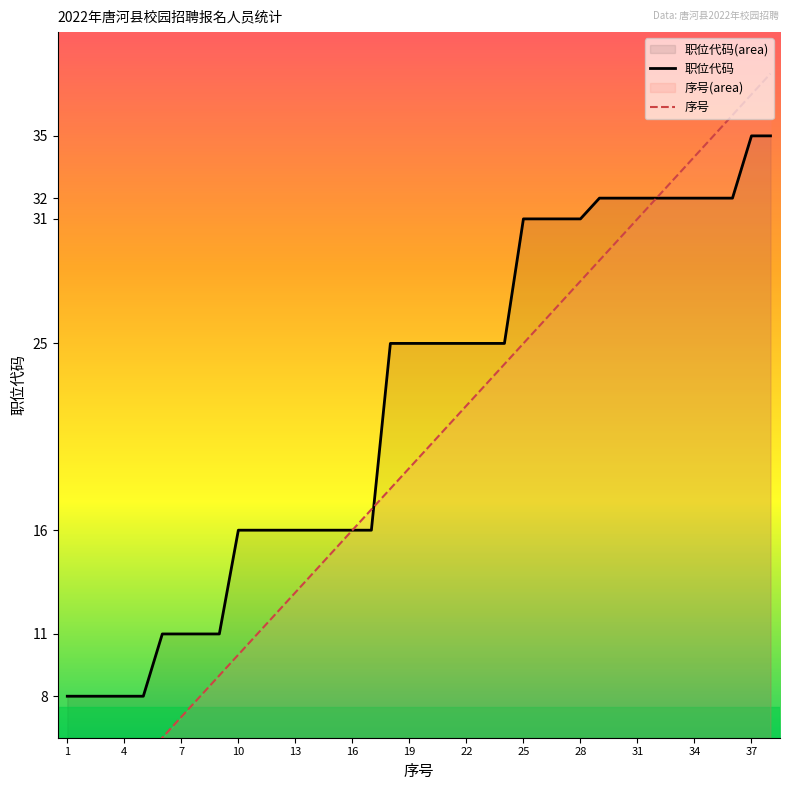

True or false: 职位代码 and 序号 cross at least once.

True